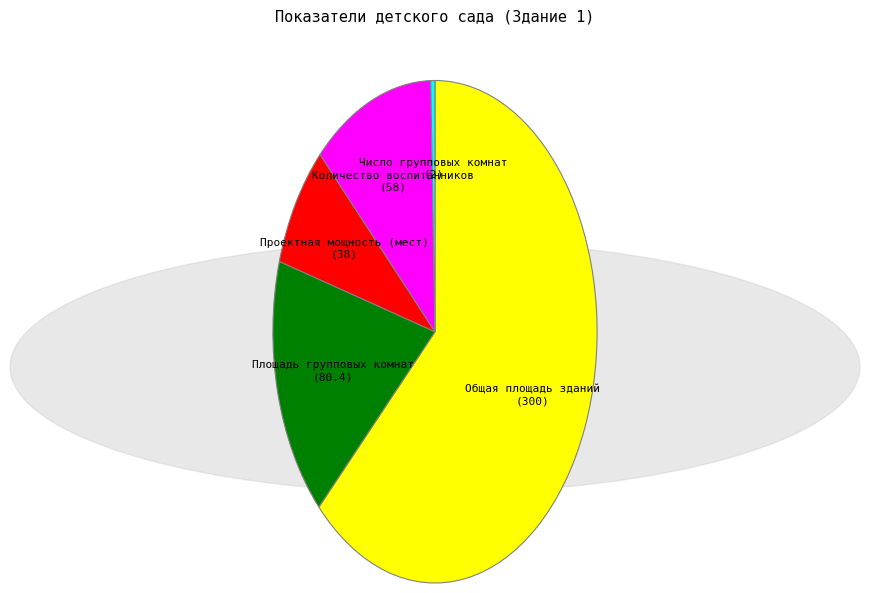

Rank the categories by value from highest to lowest.

Общая площадь зданий, Площадь групповых комнат, Количество воспитанников, Проектная мощность (мест), Число групповых комнат